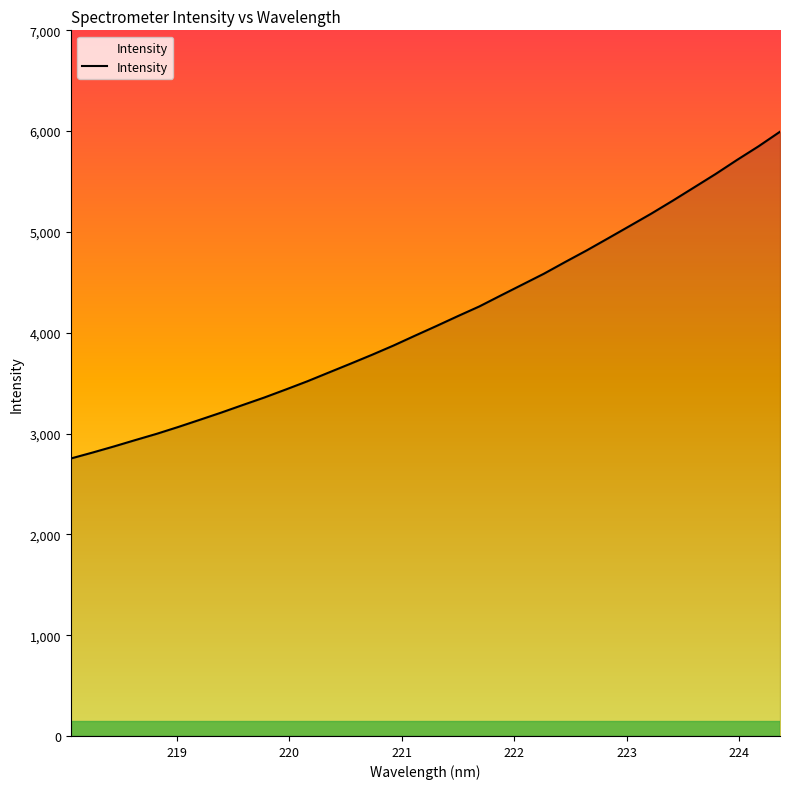

What is the difference between the second highest and second lowest values?

3038.8